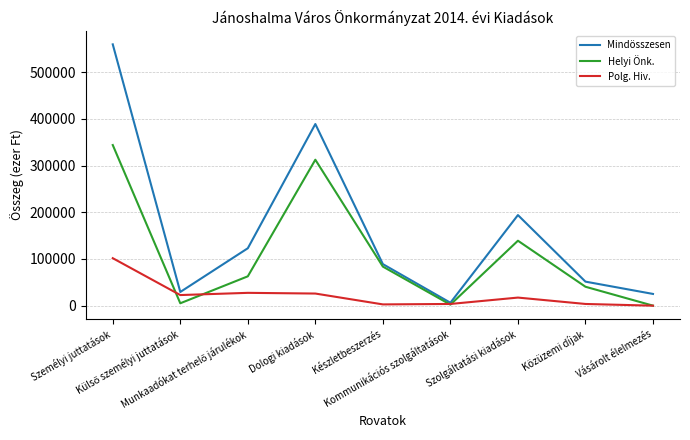

Does the chart display data point markers on the line(s)?

No